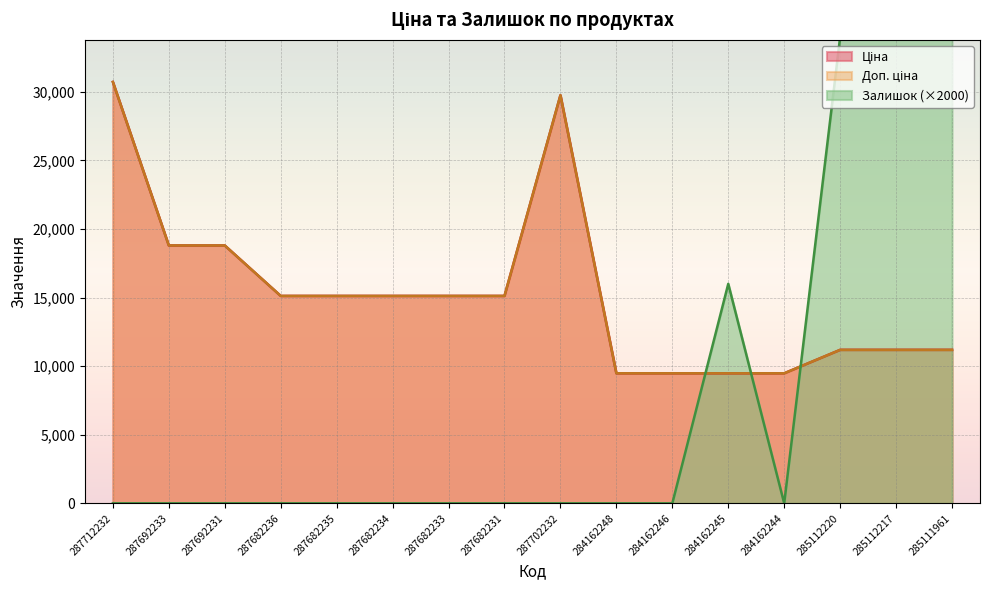

True or false: Залишок has a value of 15139.4 at 285112217.

False